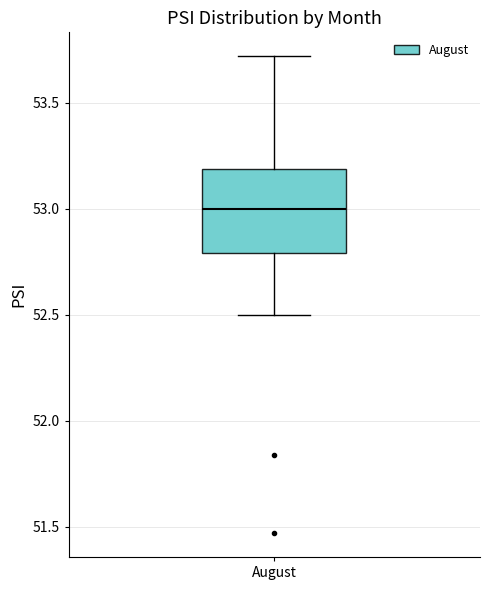

Transcribe this box plot: give where the median line is, the range the box spans, and where the two whiskers end, as read against the y-axis. The values are not printed on the chart, so give them approximately, as read against the axis.

median 53.0, box 52.8 to 53.2, whiskers 52.5 to 53.7